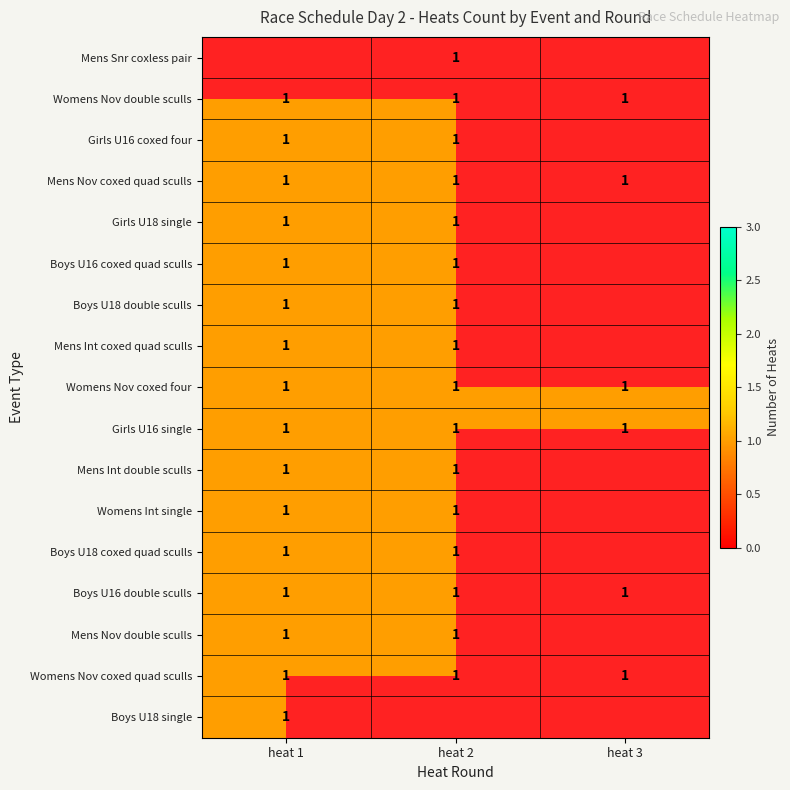

Count the number of data series in this chart.

17